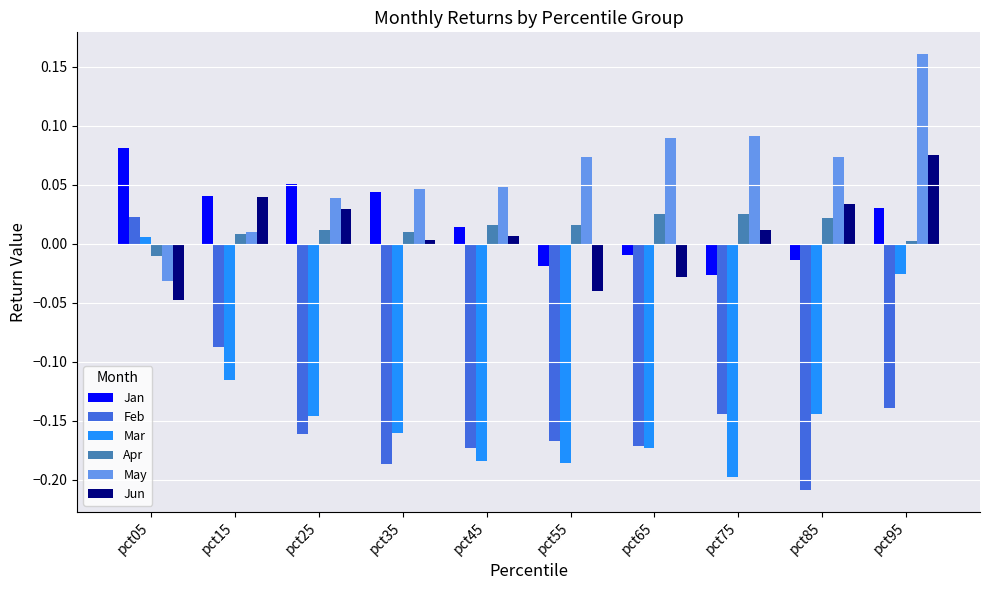

Which category has the lowest value across all series?

pct85